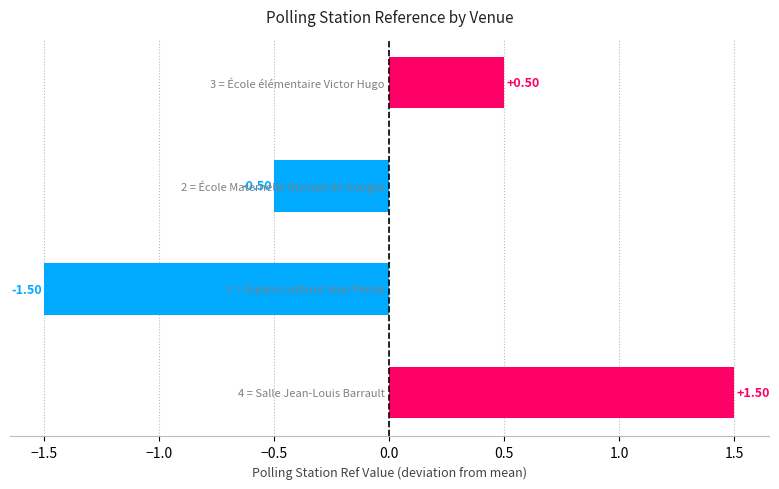

Are the bars grouped side by side (vs. stacked)?

No